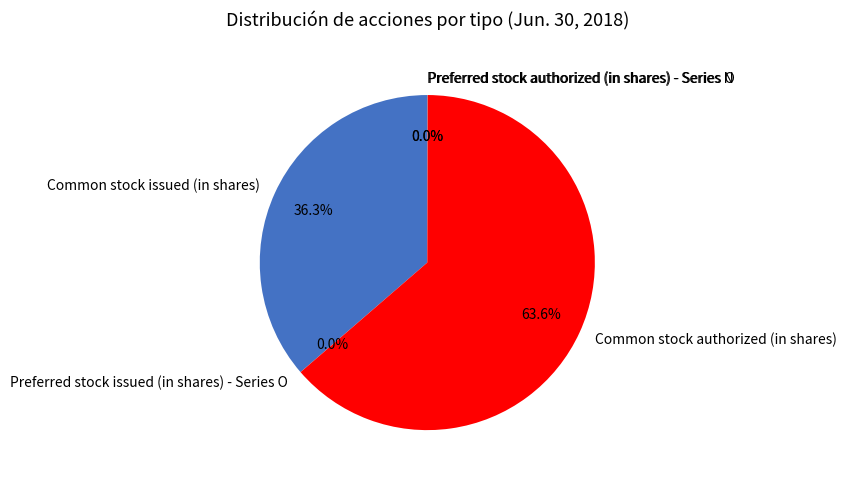

To the nearest percent, what is the average slice percentage?

20%